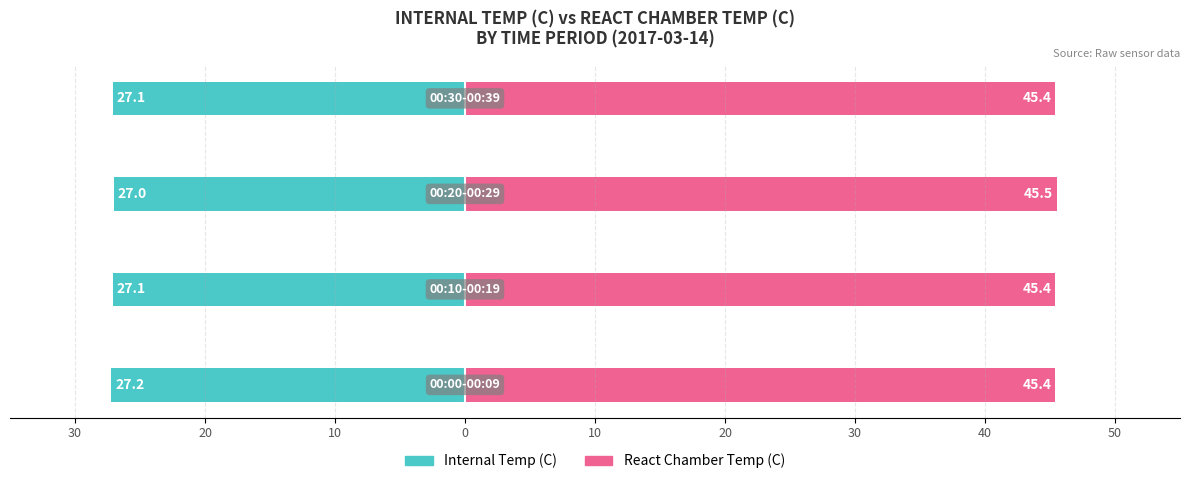

What is the sum of all Internal Temp (C) values?

-108.4